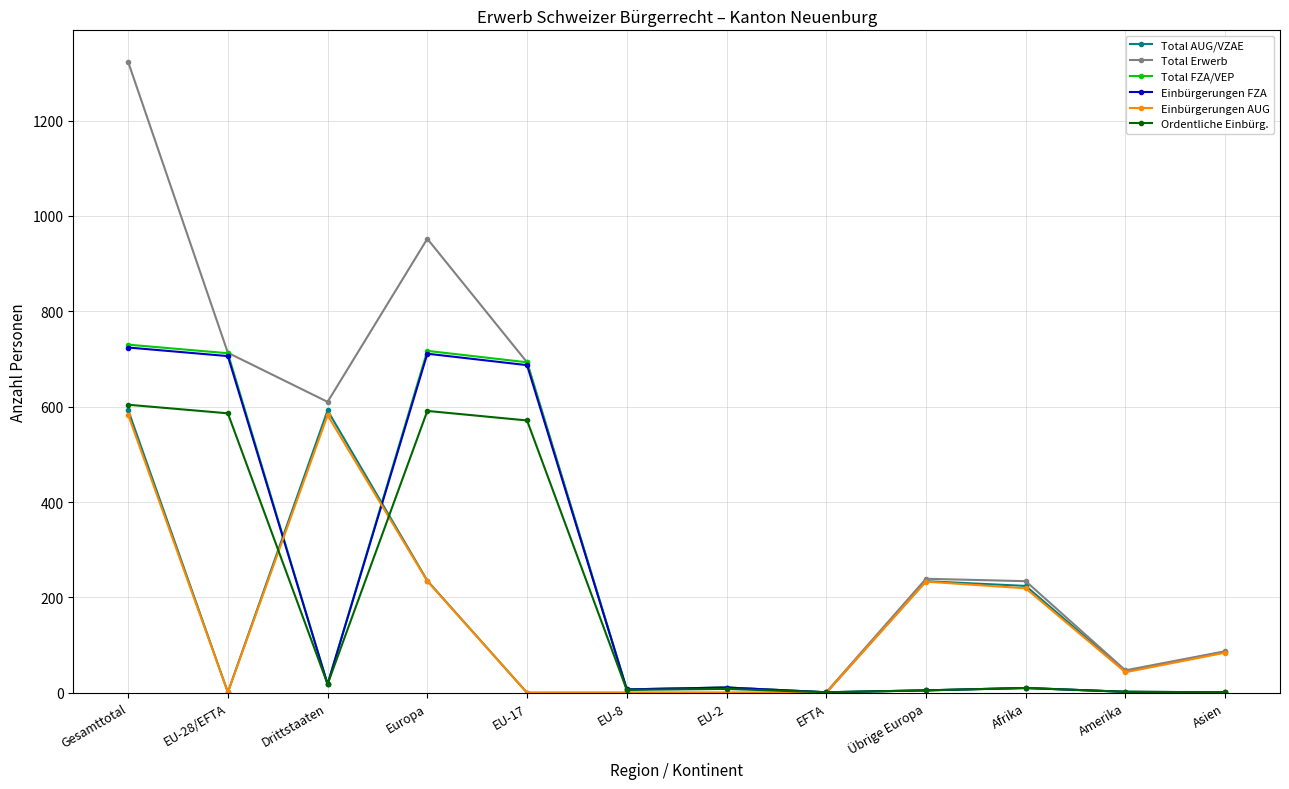

What is the label of the 7th point from the right?

EU-8